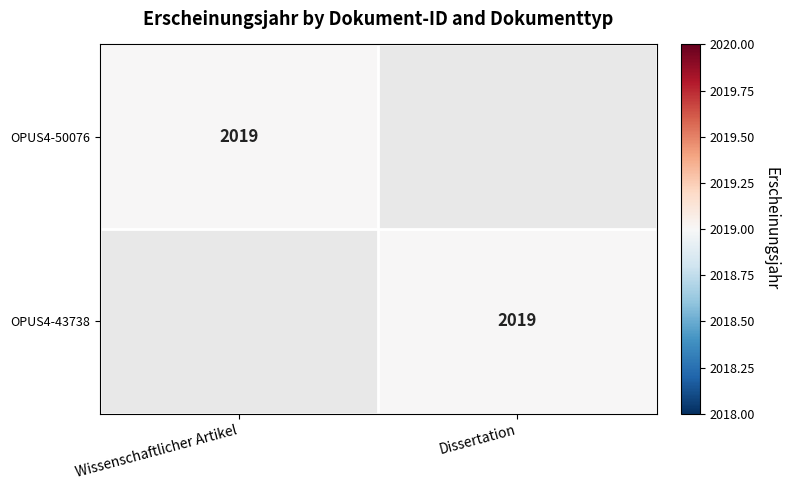

How many series are shown in this chart?

2